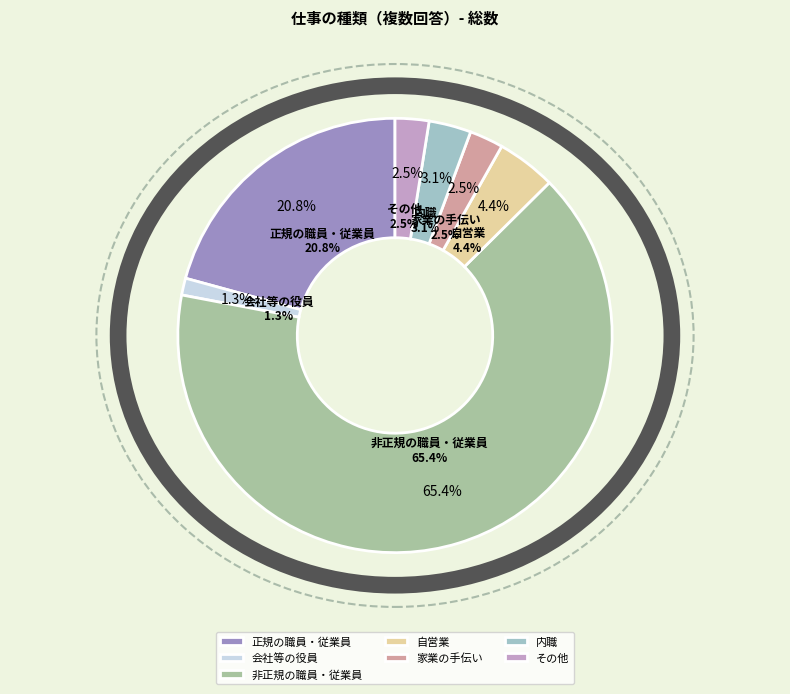

Count the number of slices in the pie.

7